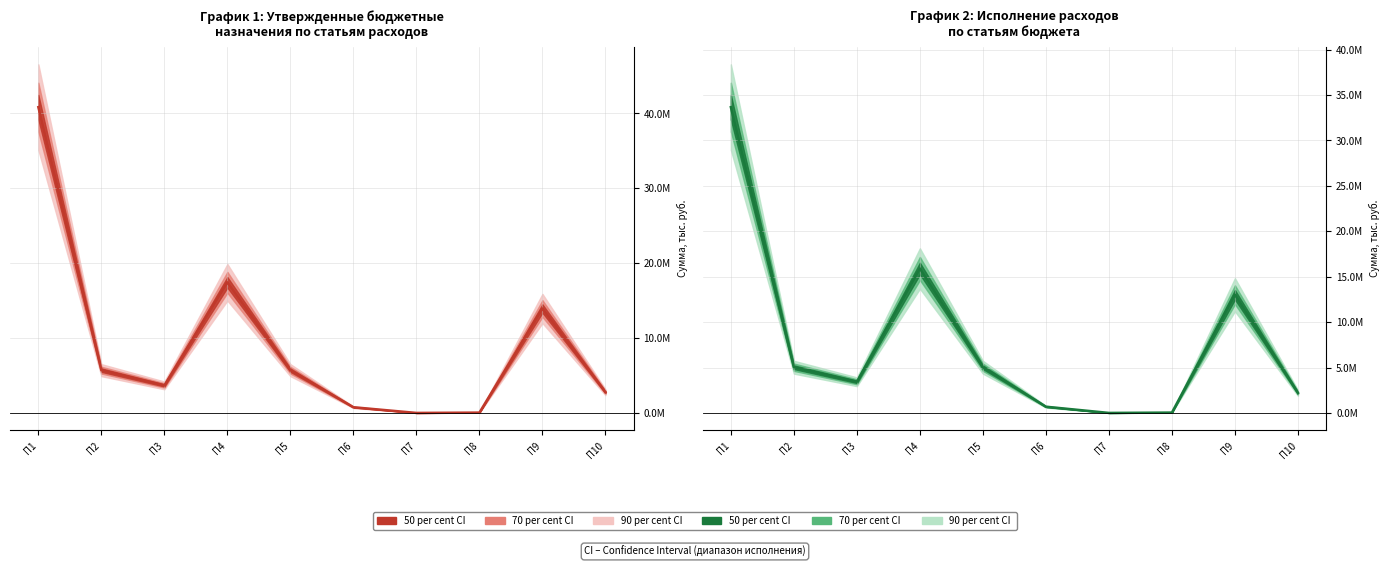

Reading left to right, extract all data points from this chart.

Утвержденные назначения: П1=40836182.3	П2=5729970.8	П3=3693100.0	П4=17453591.5	П5=5729970.8	П6=779500.0	П7=20000.0	П8=62000.0	П9=13955725.4	П10=2788555.3
Исполнено: П1=33662061.8	П2=5048793.4	П3=3448336.2	П4=15909466.9	П5=5048793.4	П6=703203.2	П7=20000.0	П8=57300.0	П9=13022486.9	П10=2220420.6